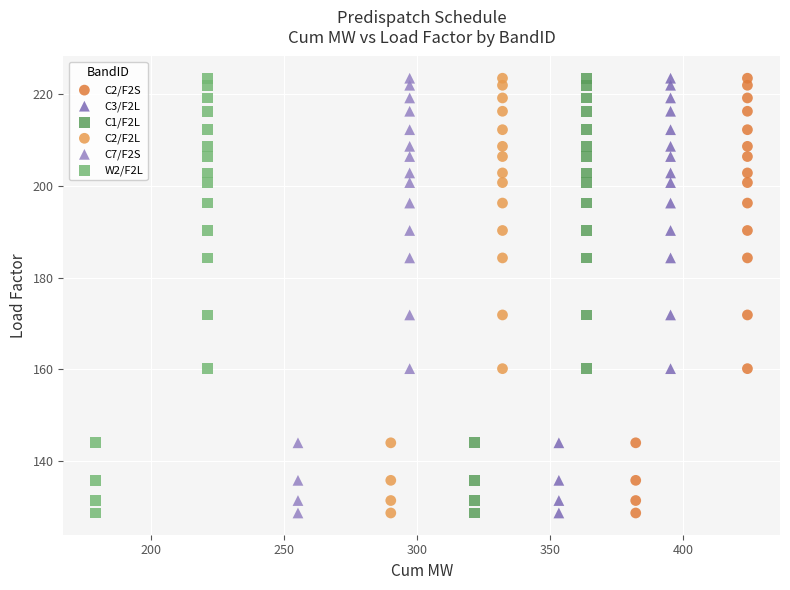

What are all the series names shown in the legend?

C2/F2S, C3/F2L, C1/F2L, C2/F2L, C7/F2S, W2/F2L